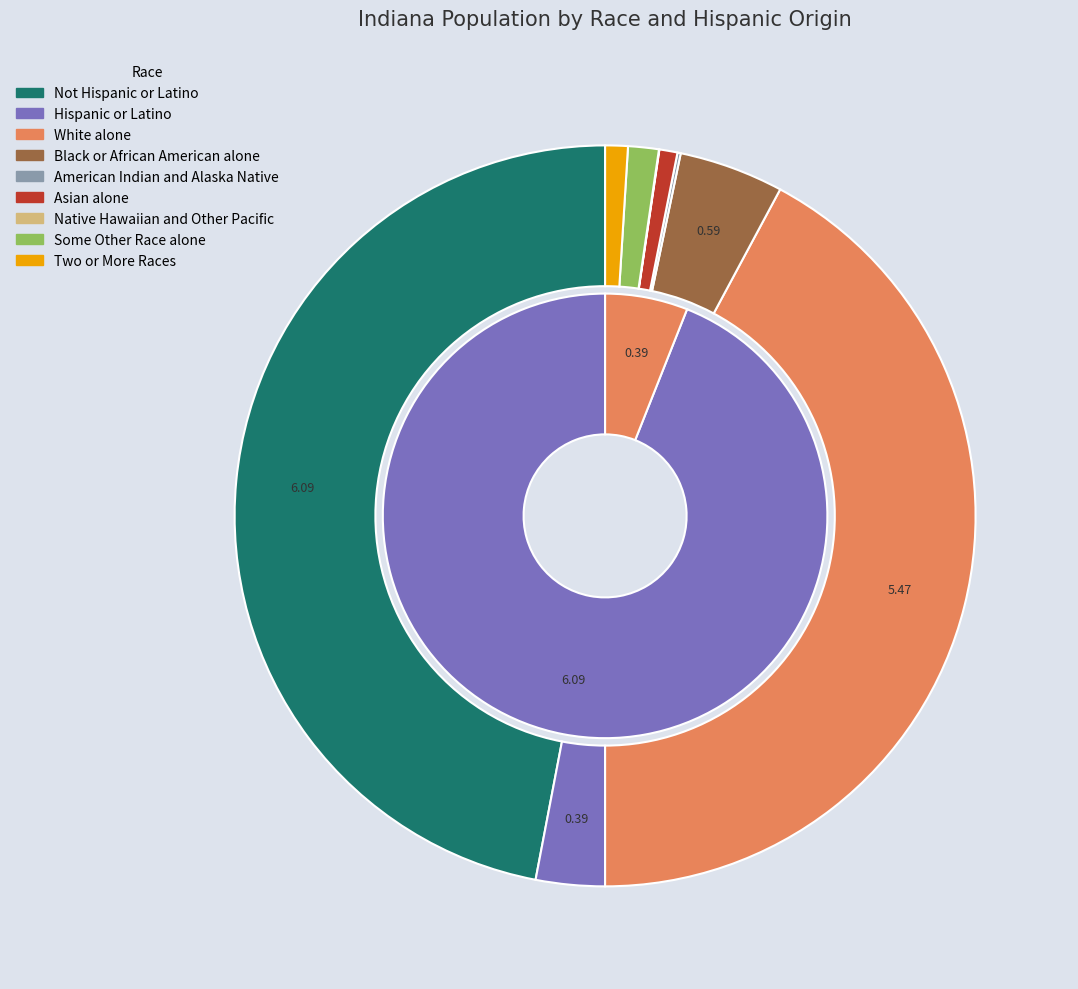

What portion of the pie excludes Native Hawaiian and Other Pacific?

100.0%